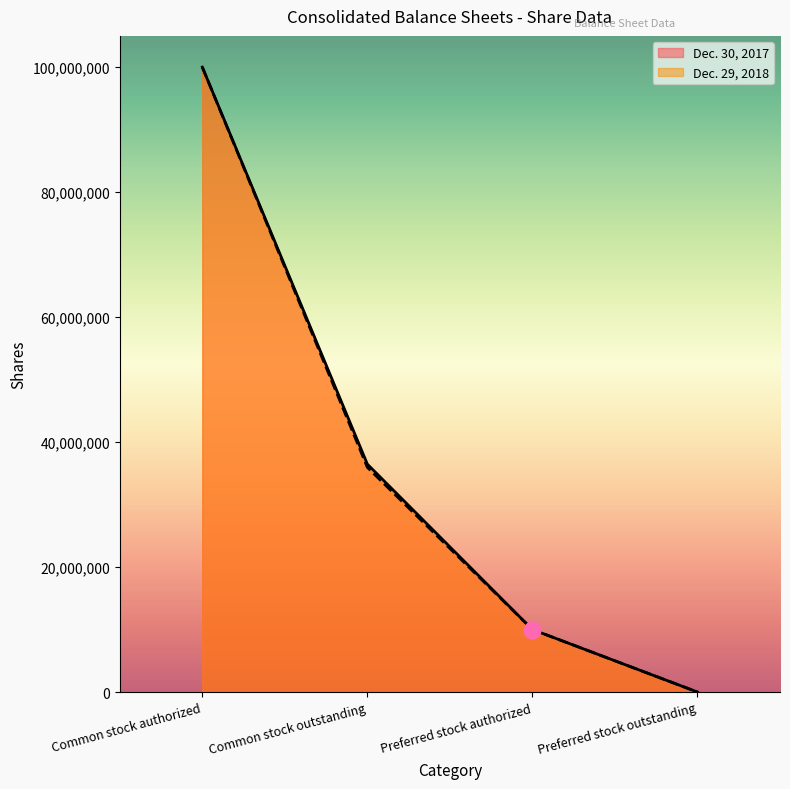

Is it true that Dec. 30, 2017 equals 32852720 at Preferred stock outstanding?

False